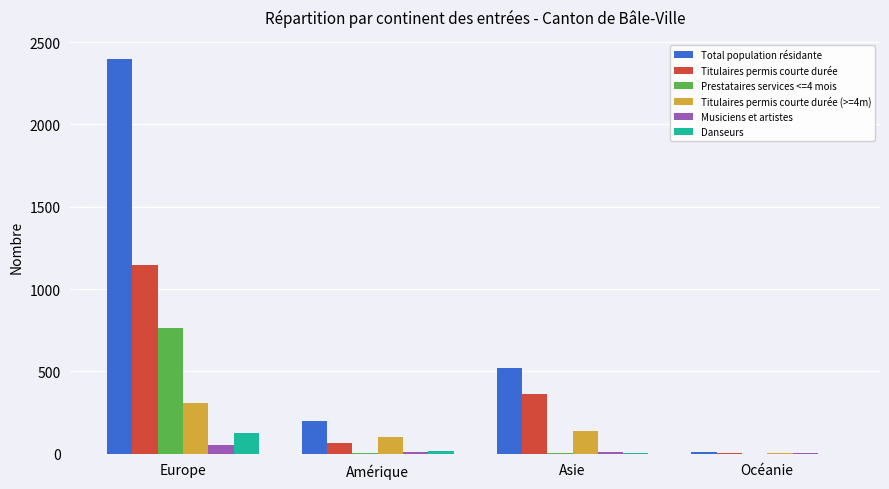

How many series are shown in this chart?

6